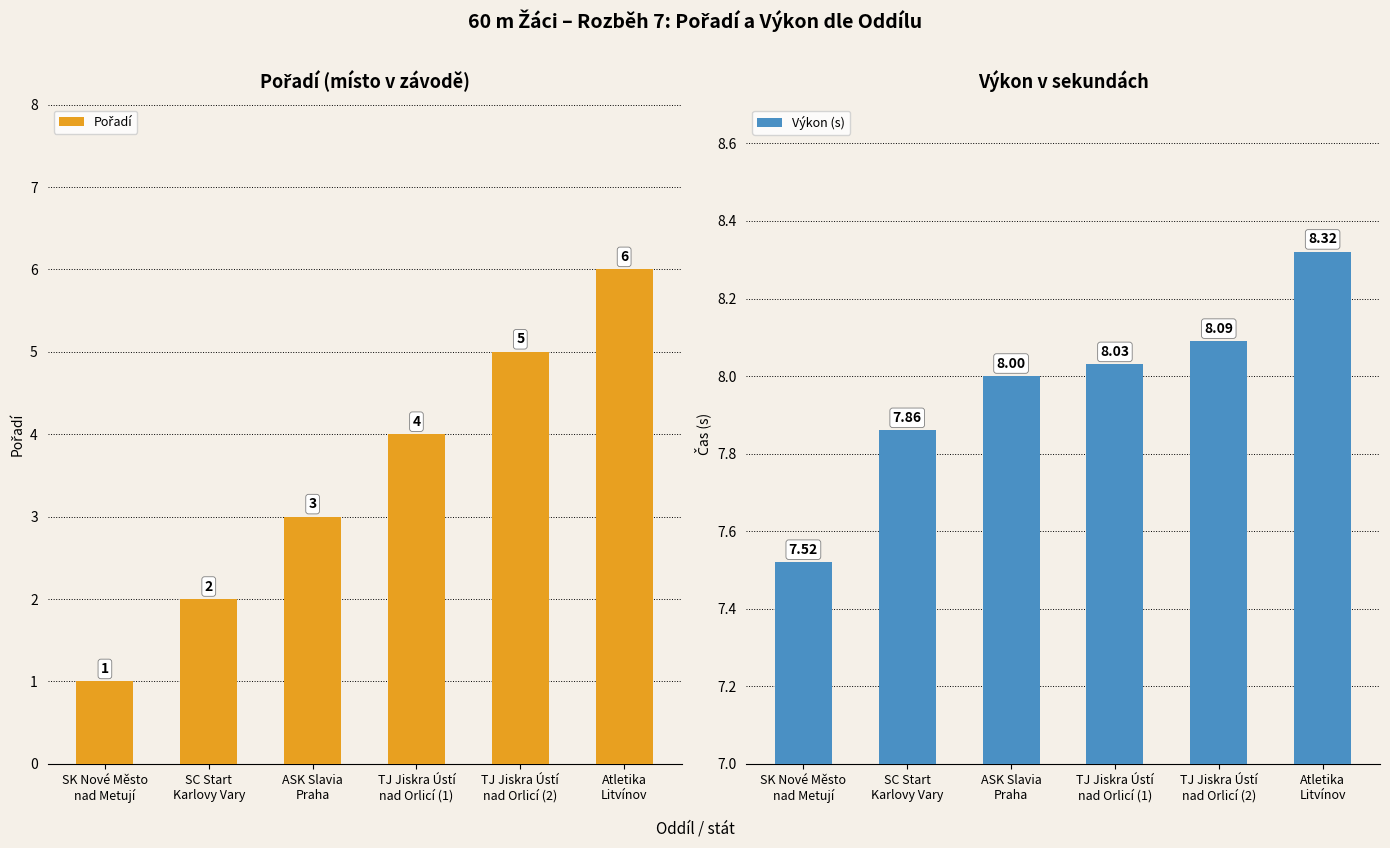

What position from the right is ASK Slavia
Praha?

4